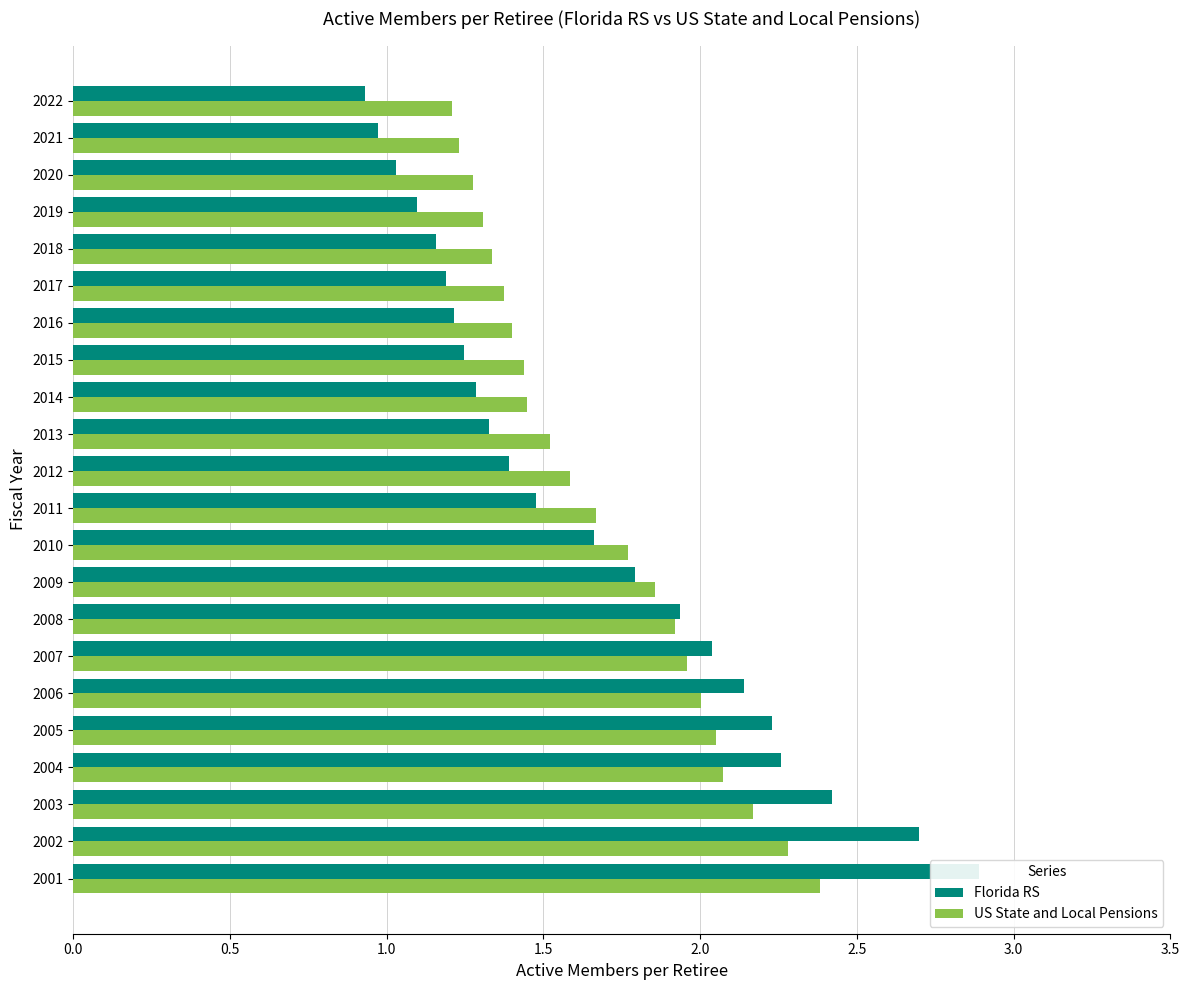

Rank the series by their average value, from highest to lowest.

US State and Local Pensions, Florida RS